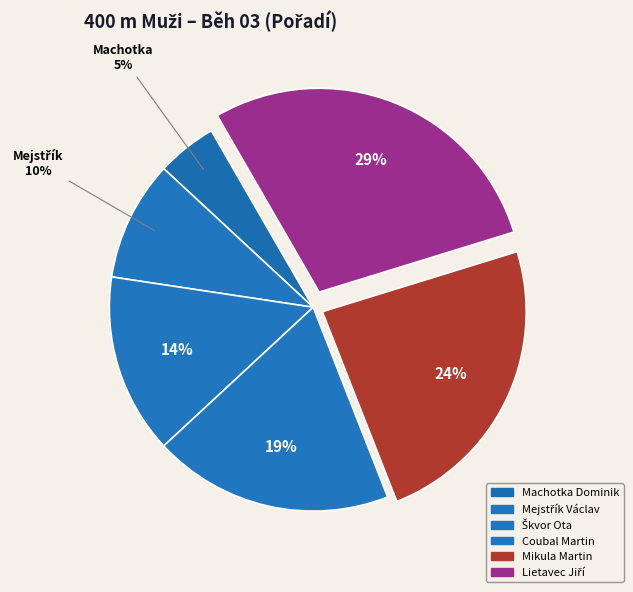

Does Coubal Martin represent more than half of the total?

No